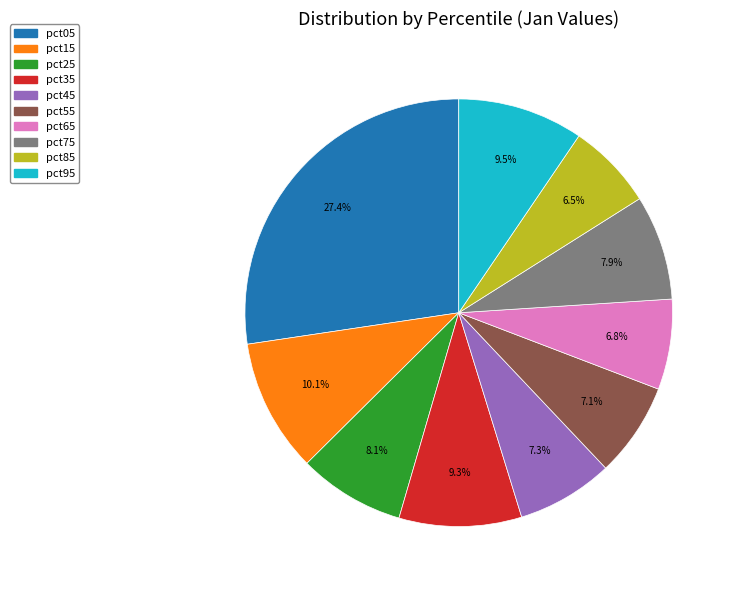

Is pct95 the majority of the pie?

No